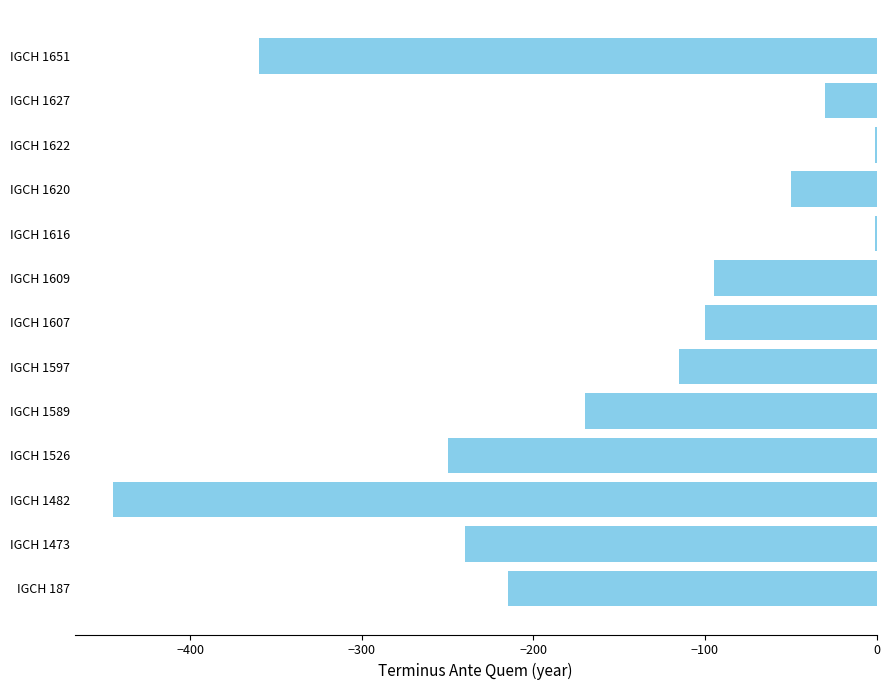

How many categories are shown in the chart?

13